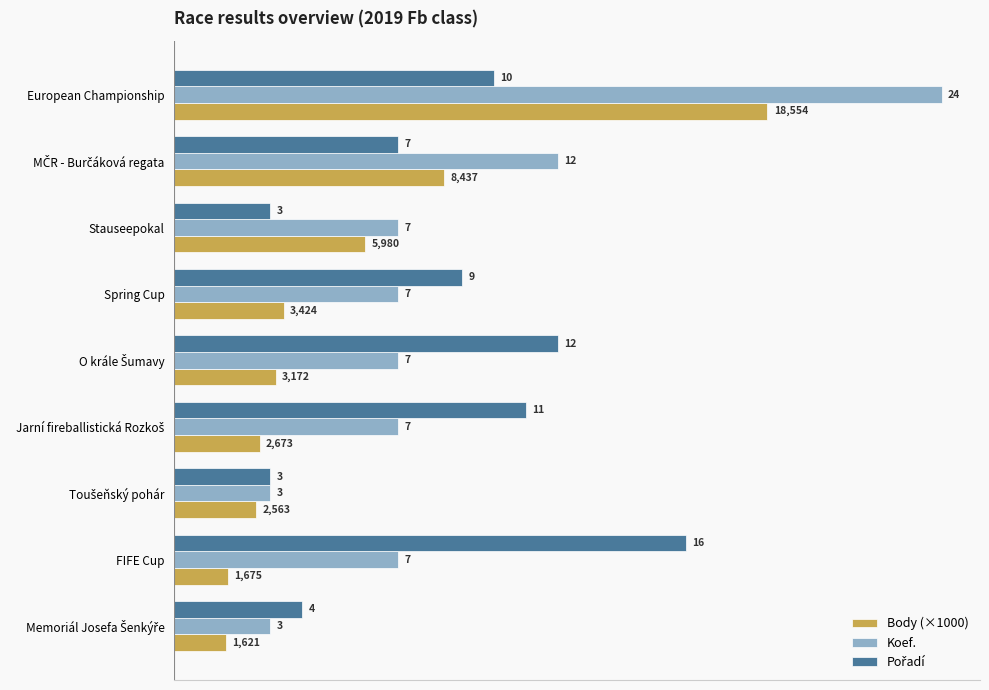

How many distinct data groups are displayed?

3